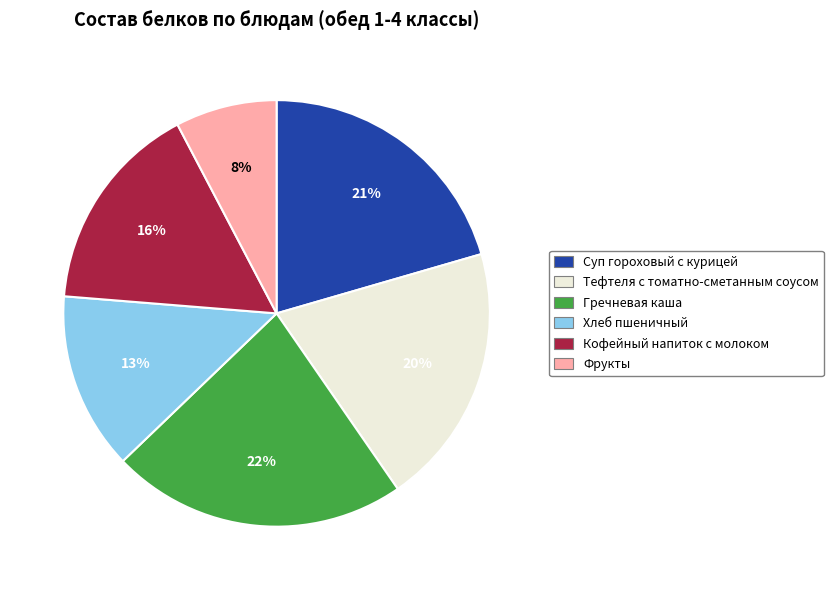

Combined, do Хлеб пшеничный and Суп гороховый с курицей account for over 50%?

No